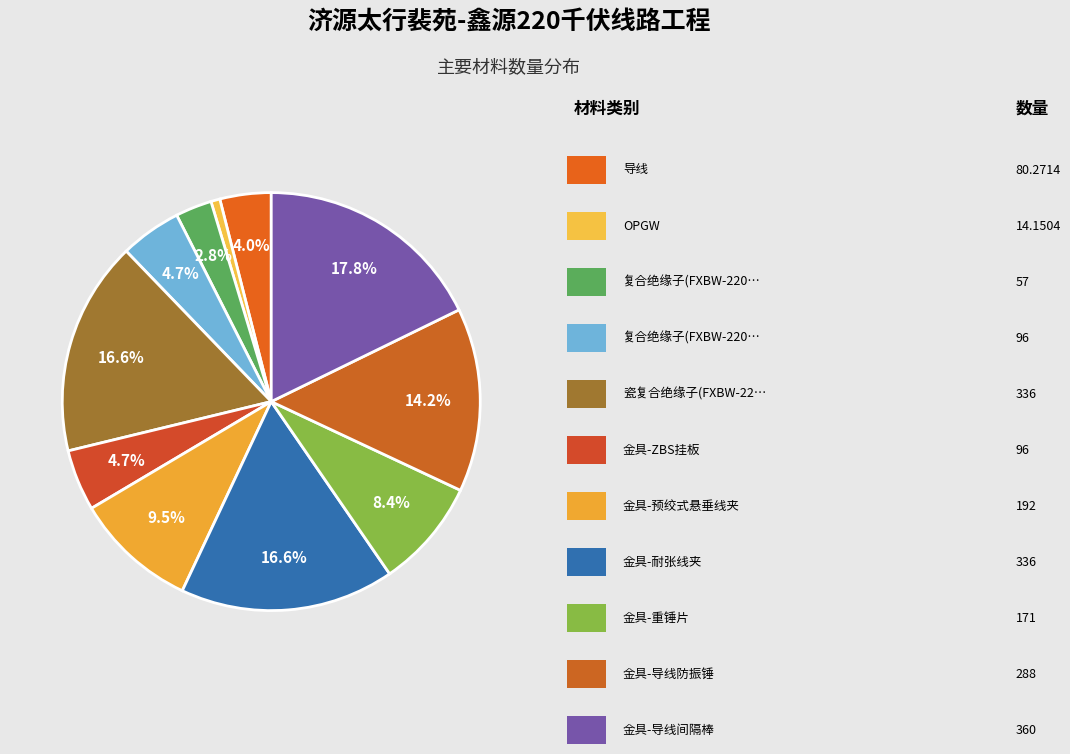

How many slices are in this pie chart?

11